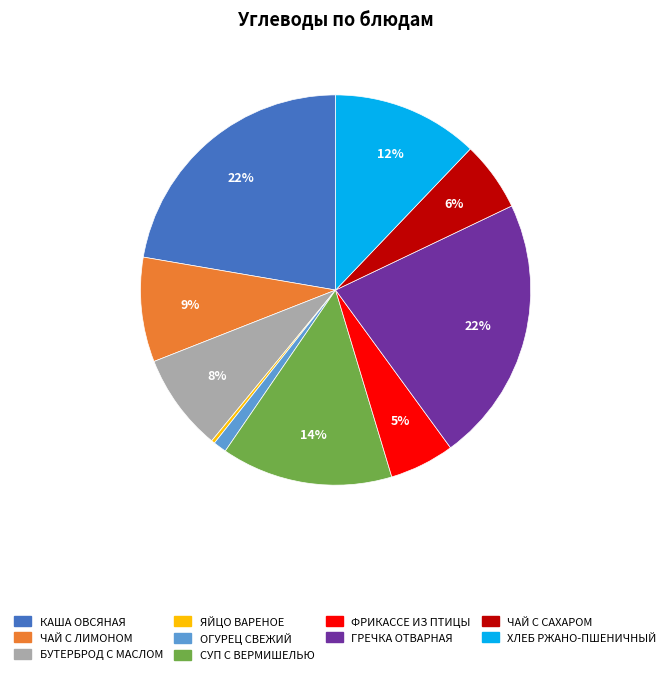

Does ХЛЕБ РЖАНО-ПШЕНИЧНЫЙ account for over 50% of the chart?

No